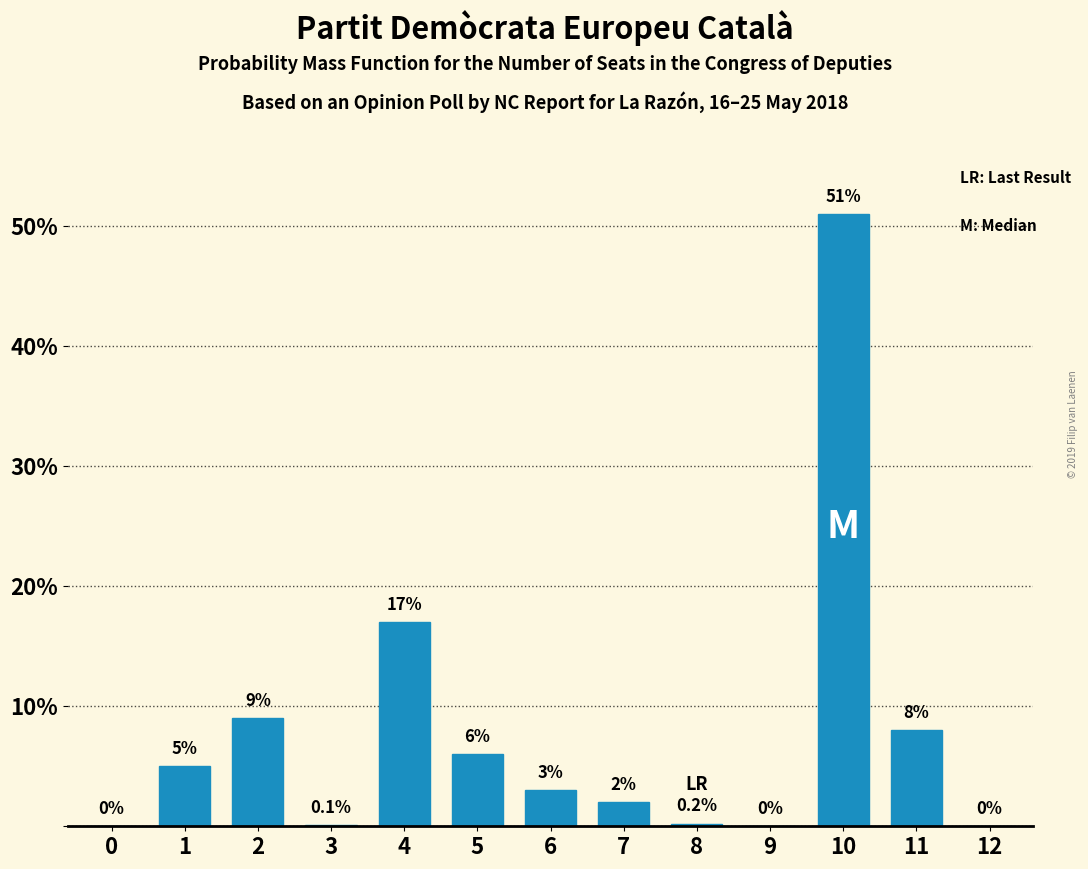

Reading left to right, what are all the values shown in this chart?

0=0.0	1=5.0	2=9.0	3=0.1	4=17.0	5=6.0	6=3.0	7=2.0	8=0.2	9=0.0	10=51.0	11=8.0	12=0.0